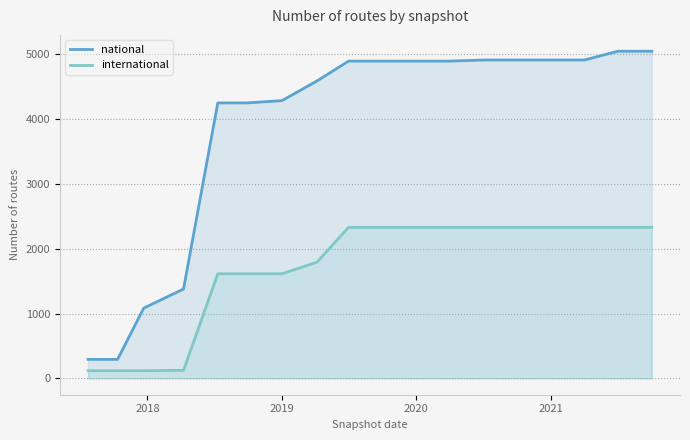

What are all the series names shown in the legend?

national, international